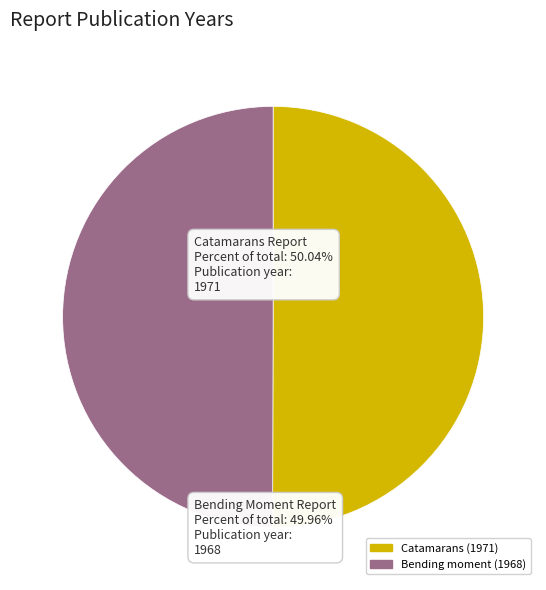

What is the ratio of the value at Catamarans (1971) to the value at Bending moment (1968)?

1.0